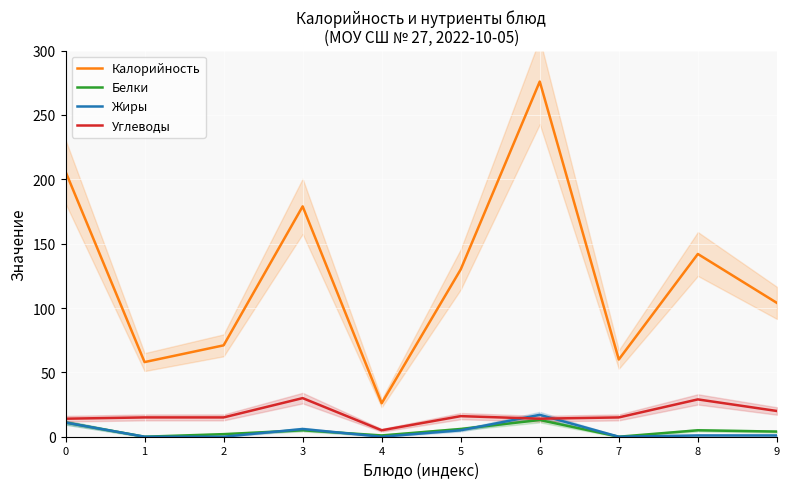

Is it true that Белки equals 7 at 3?

False